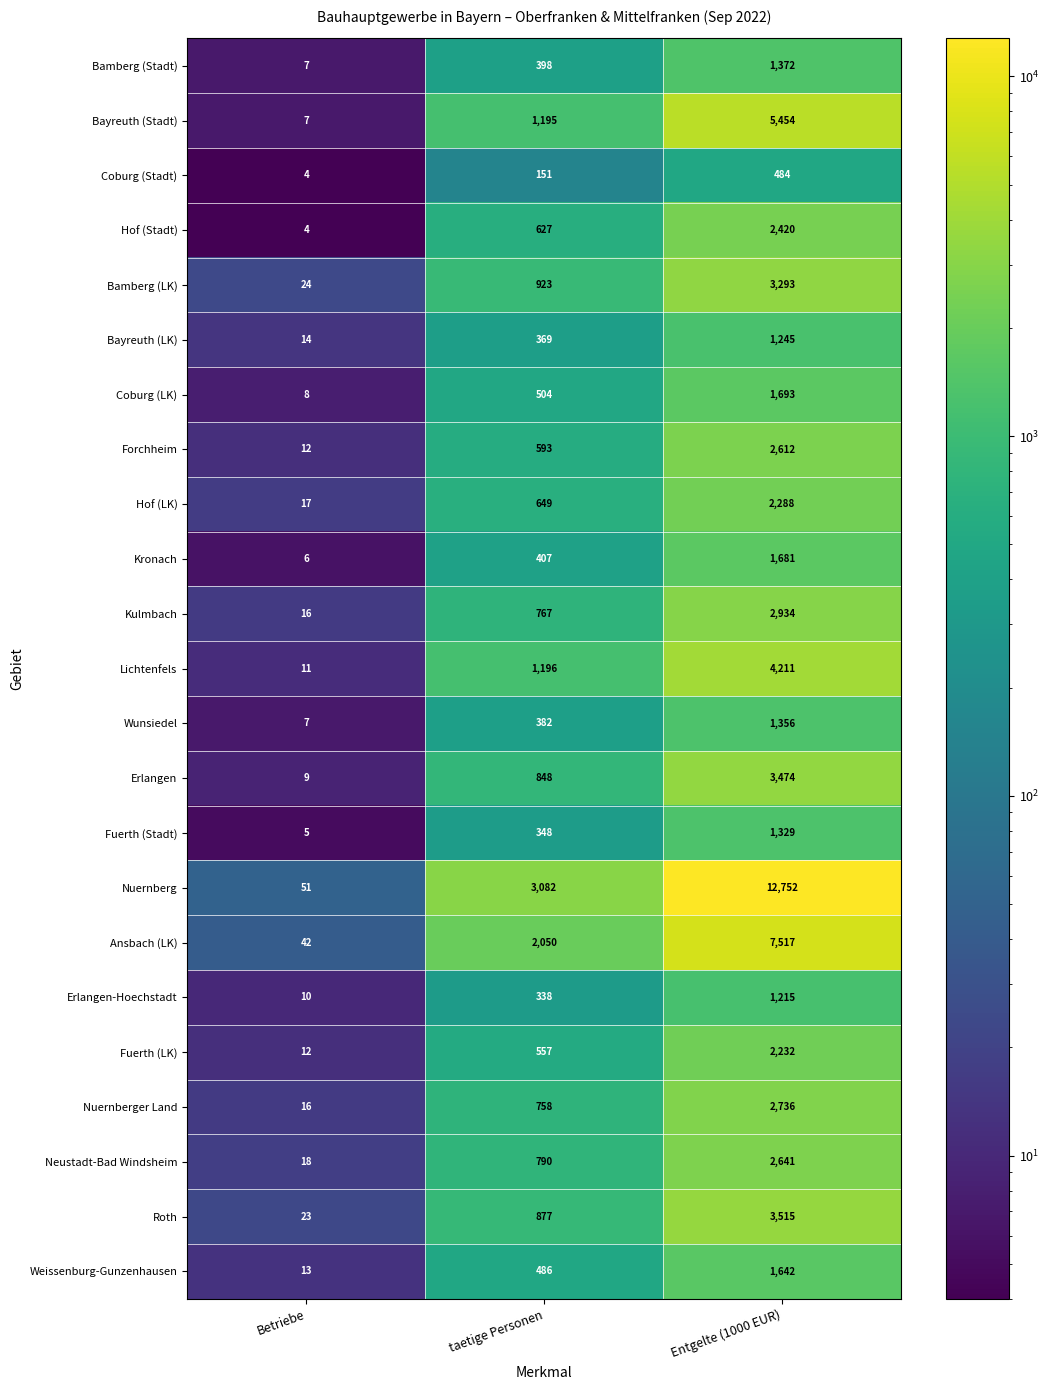

What is the maximum value shown in the chart?

12752